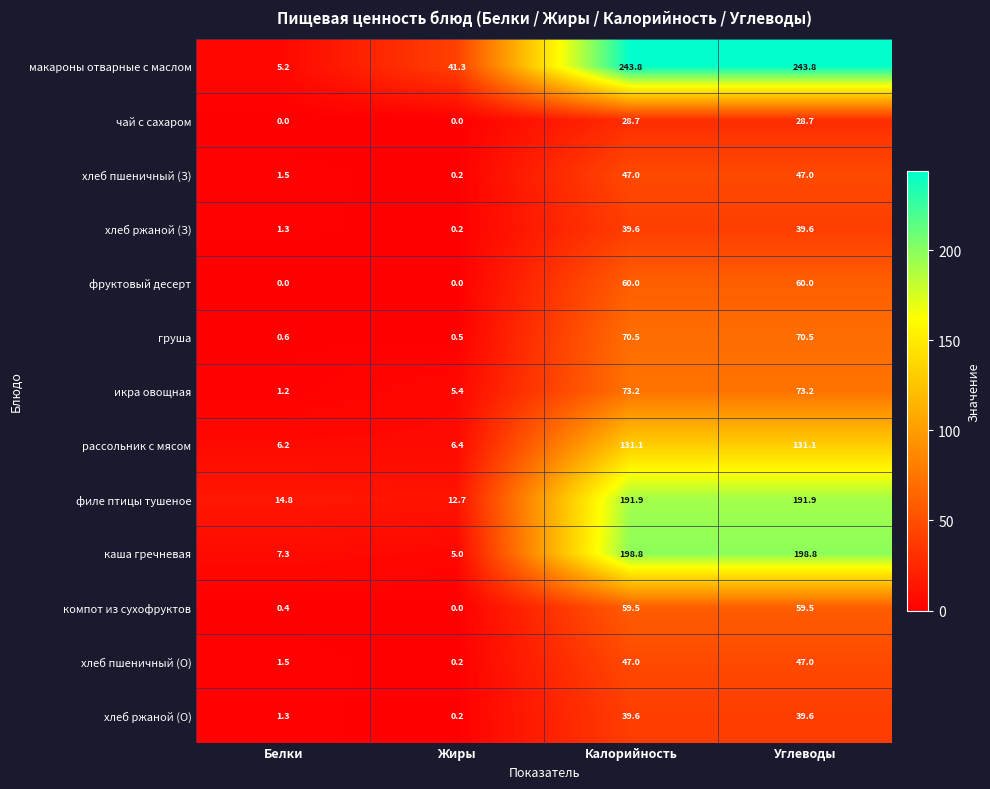

The value of хлеб ржаной (З) at Белки is 0.7. True or false?

False